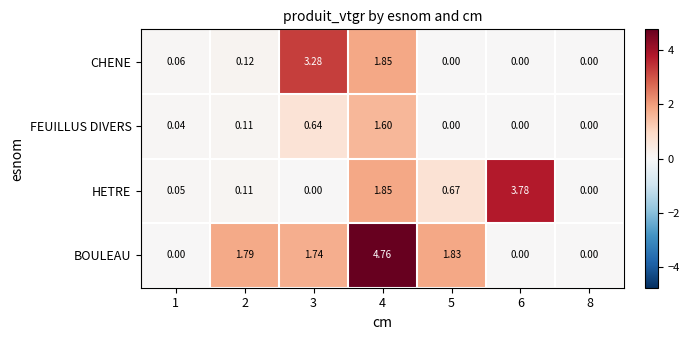

How many data points does each series have?

7